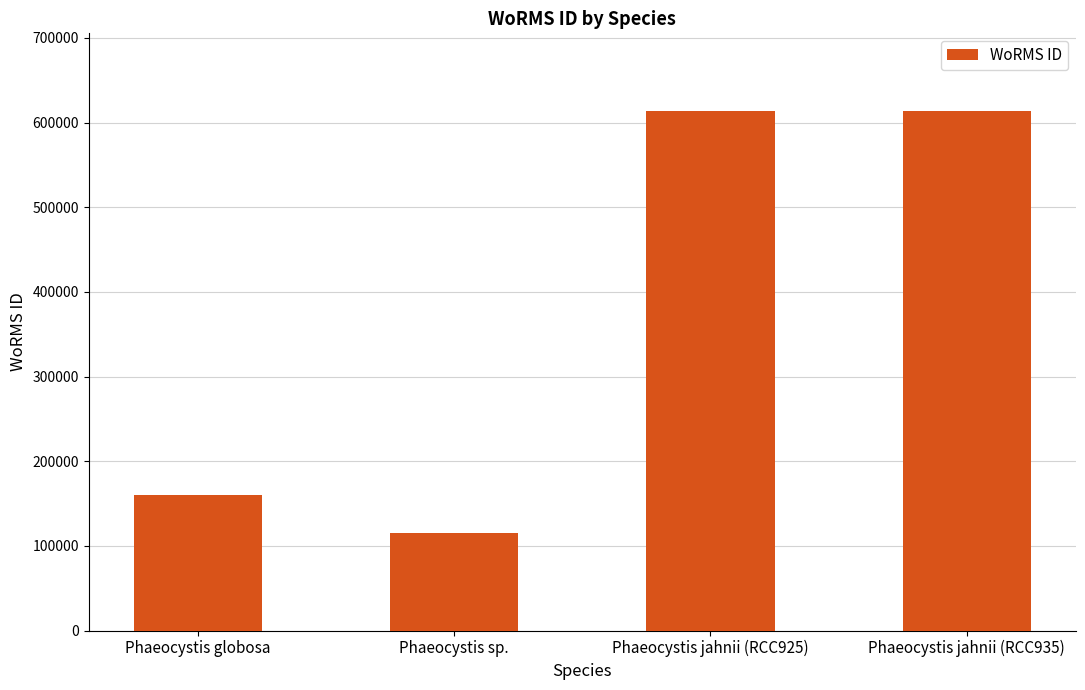

What is the smallest value displayed?

115088